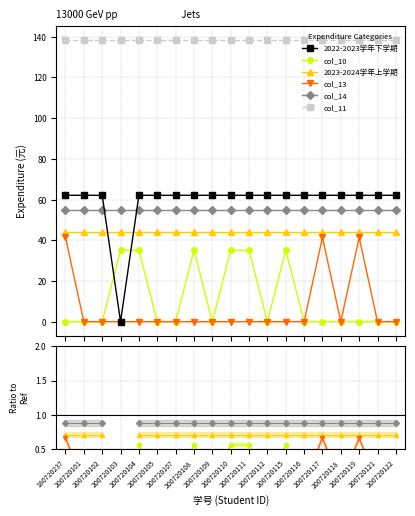

How many data points does each series have?

19